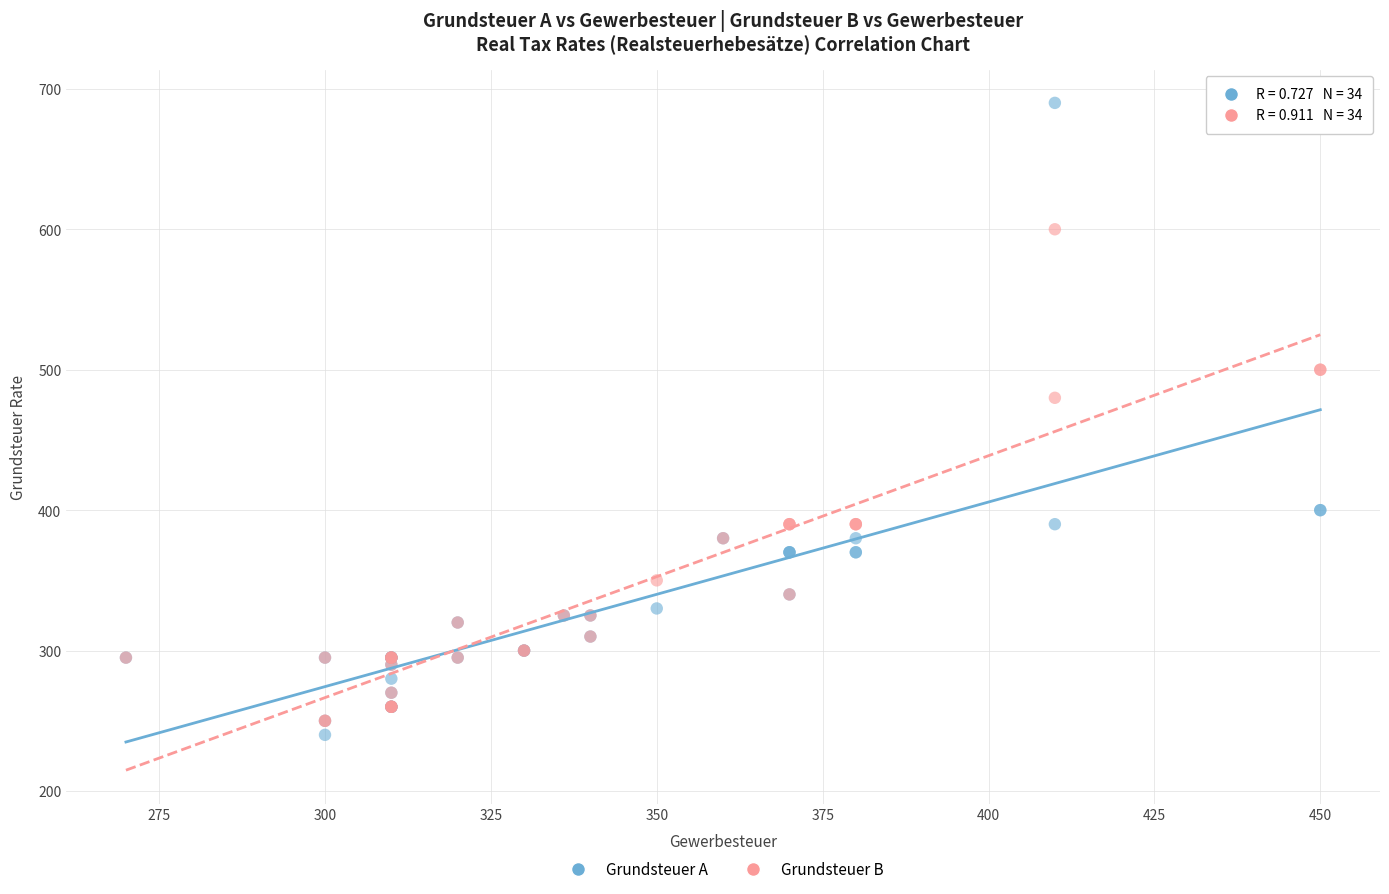

Which series reaches the minimum Y coordinate?

Grundsteuer A